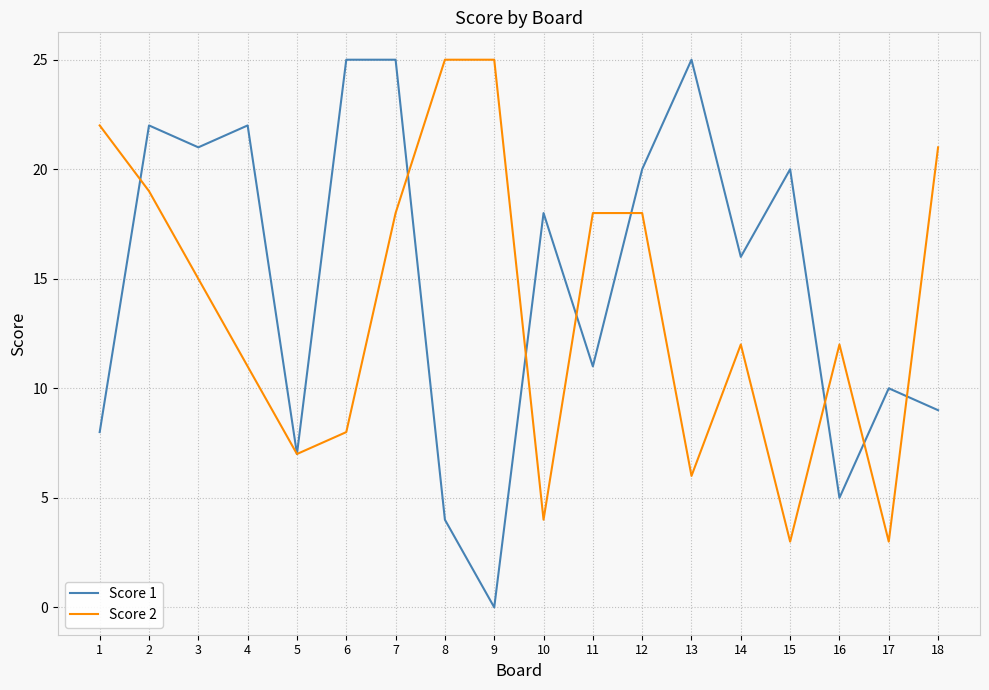

Which series has the widest spread of values?

Score 1